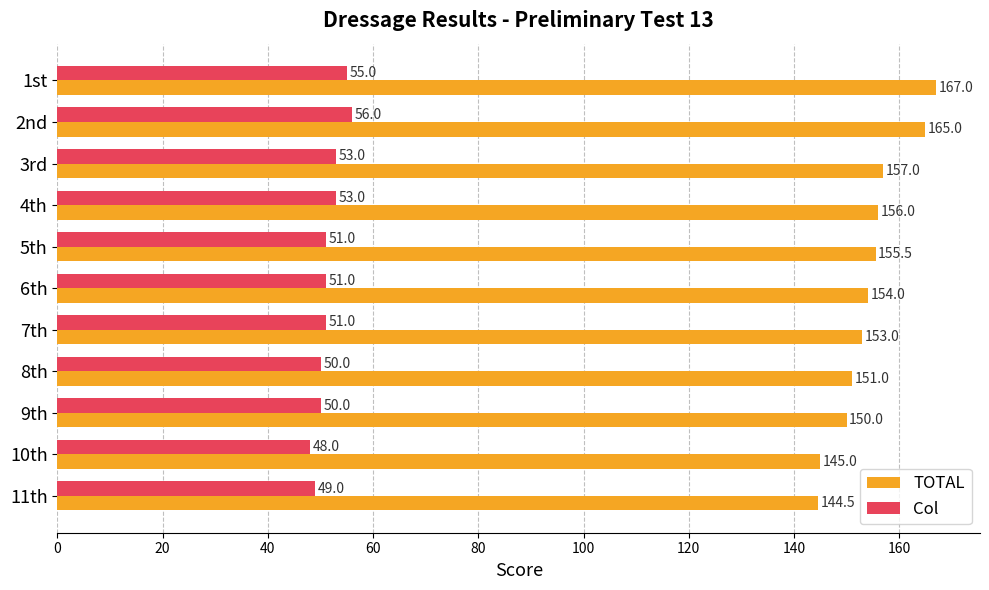

Count the Col values in the range 50 to 53.

7